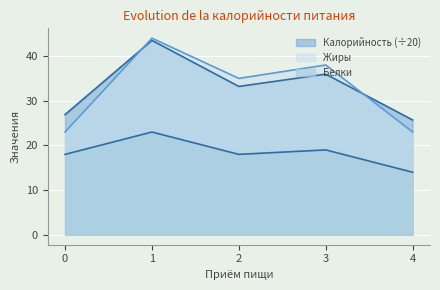

Does the chart display data point markers on the line(s)?

No